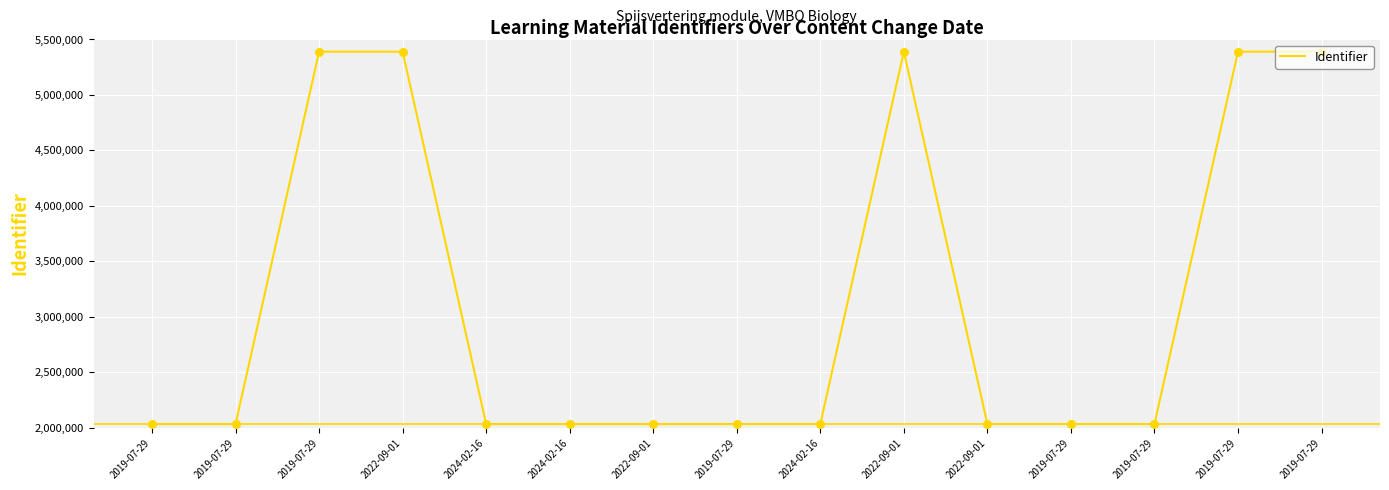

Between 2022-09-01 and 2019-07-29, which is larger?

2022-09-01